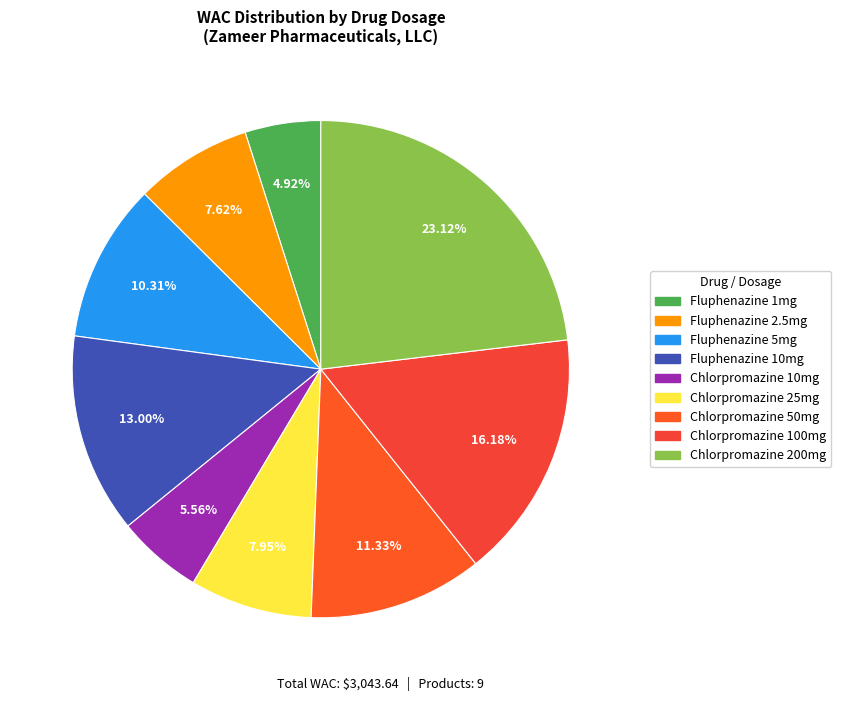

What is the change in value from Fluphenazine 1mg to Fluphenazine 2.5mg?

+82.1